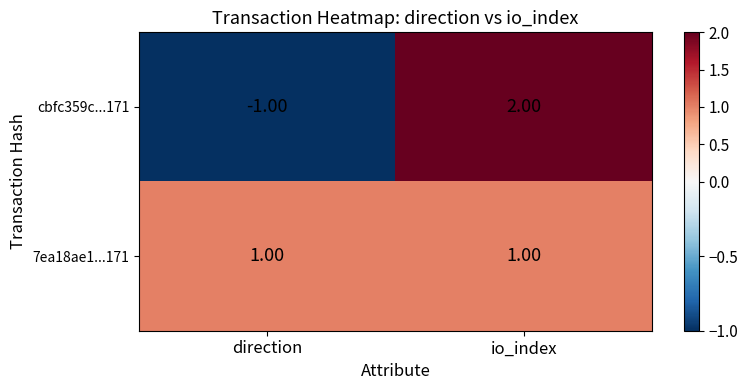

Rank the categories by cbfc359c...171 value from highest to lowest.

io_index, direction